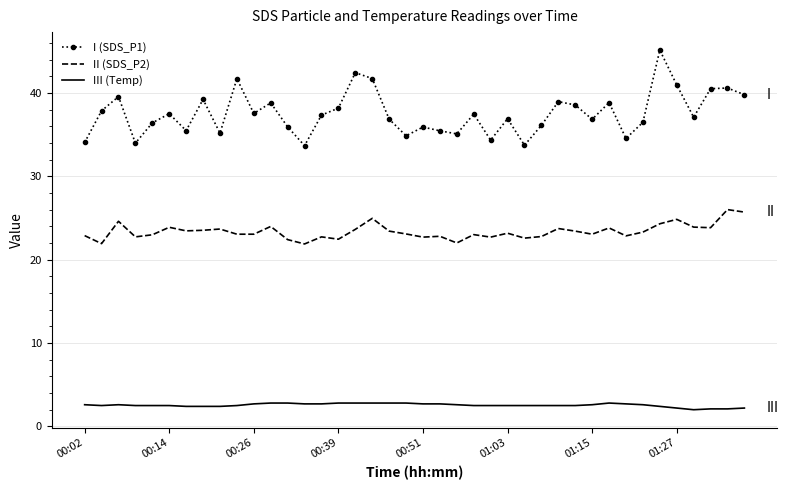

What is the maximum value shown in the chart?

45.1